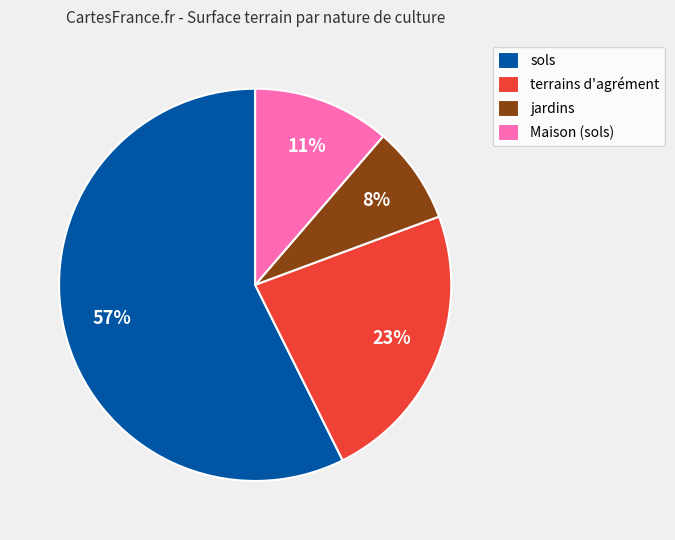

Which slice is the smallest?

jardins